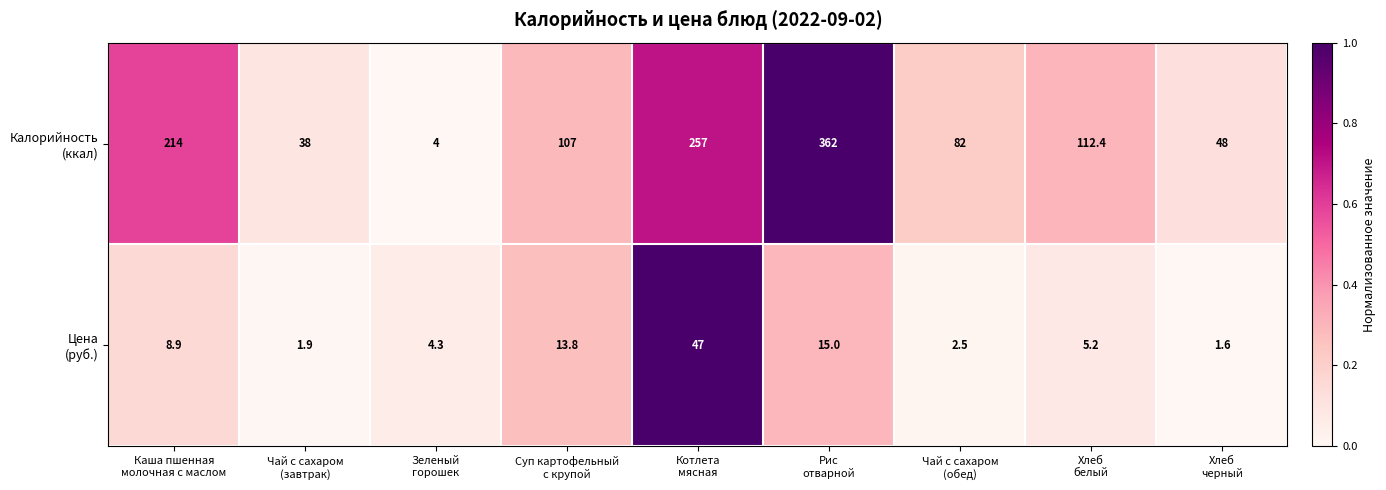

What is the maximum value shown in the chart?

362.0